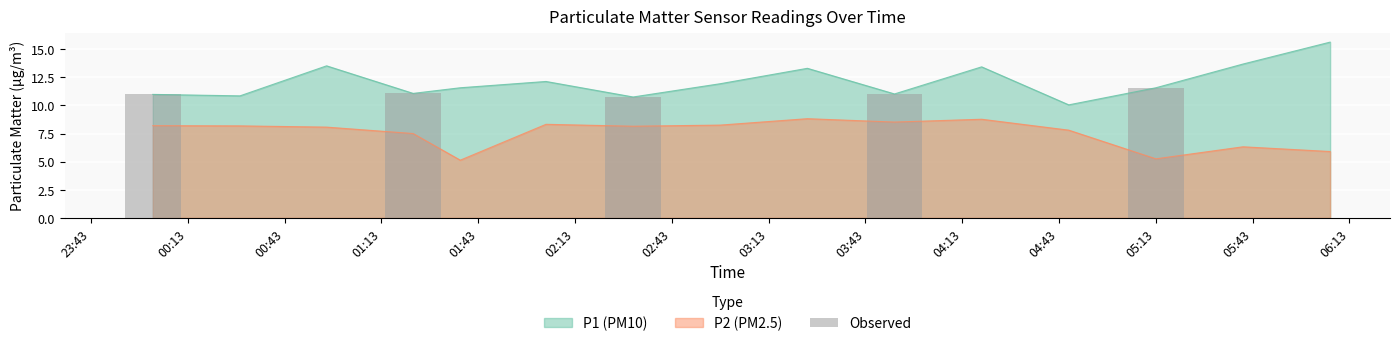

Is it true that P2 equals 5.9 at 06:20?

True